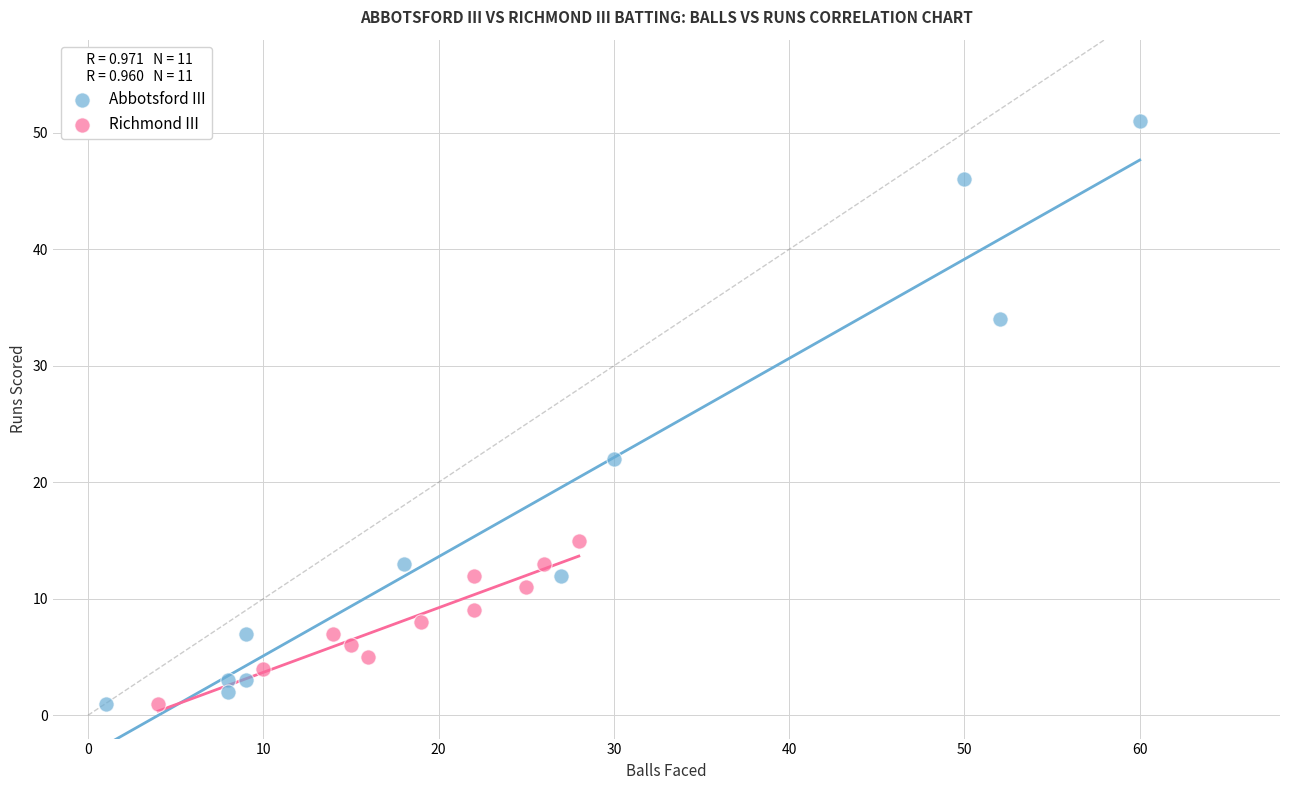

Which series reaches the maximum Y coordinate?

Abbotsford III